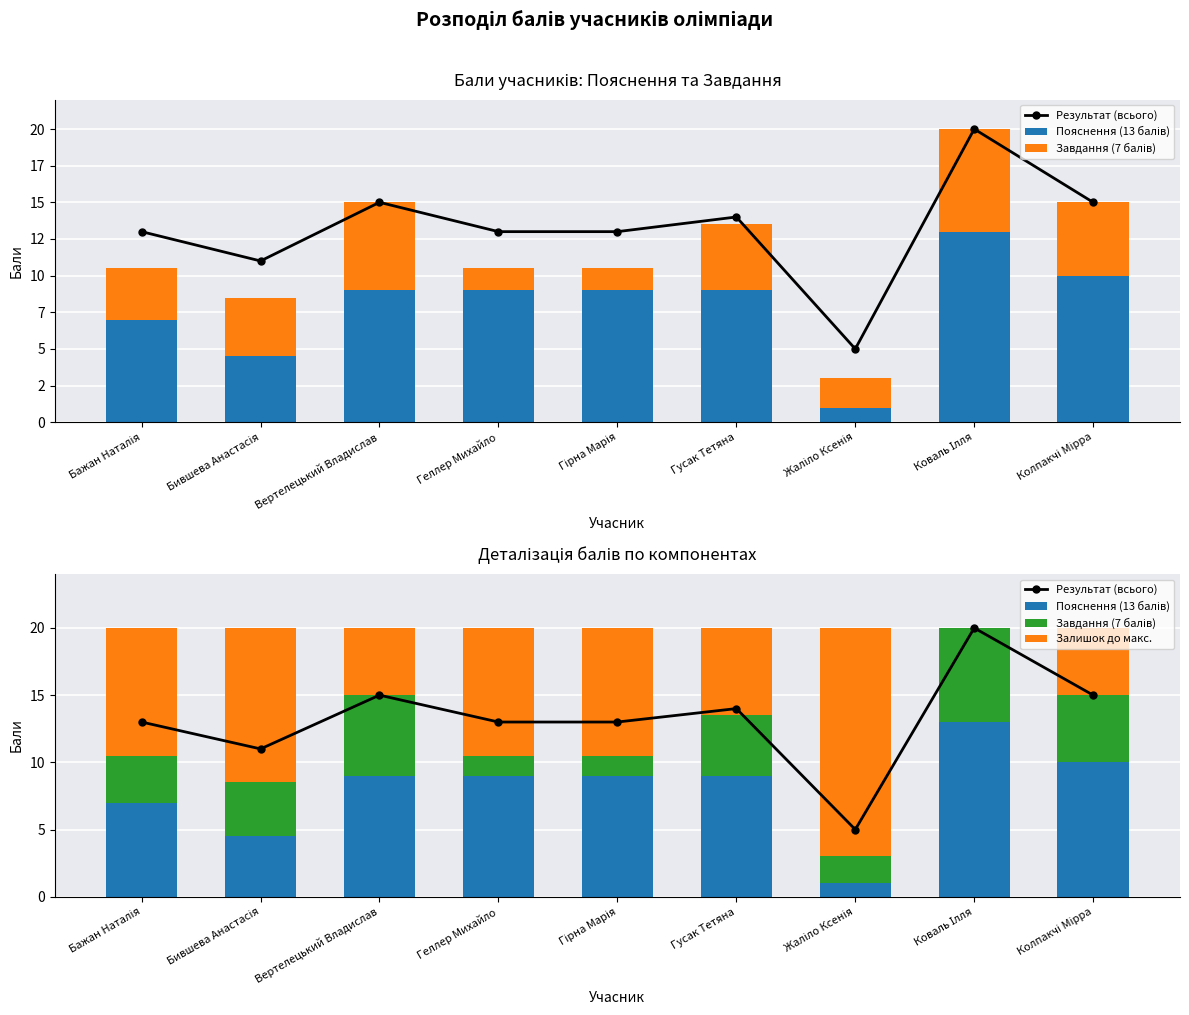

Count the number of categories in the chart.

9